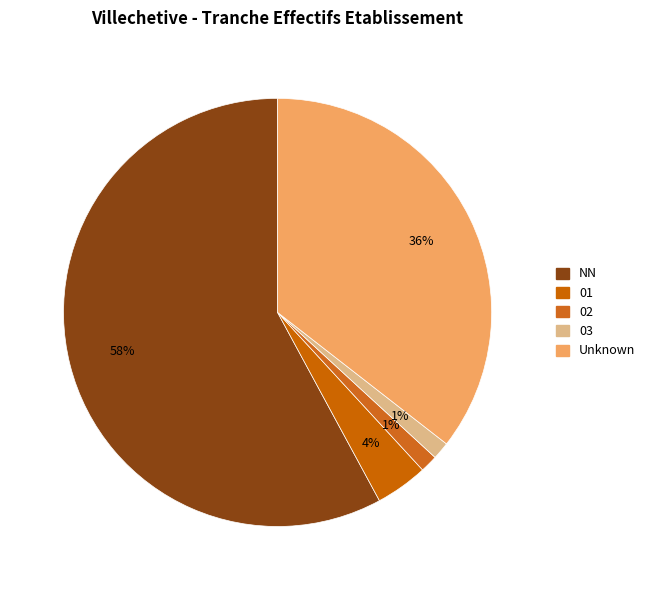

How much of the chart is everything except 02?

98.7%